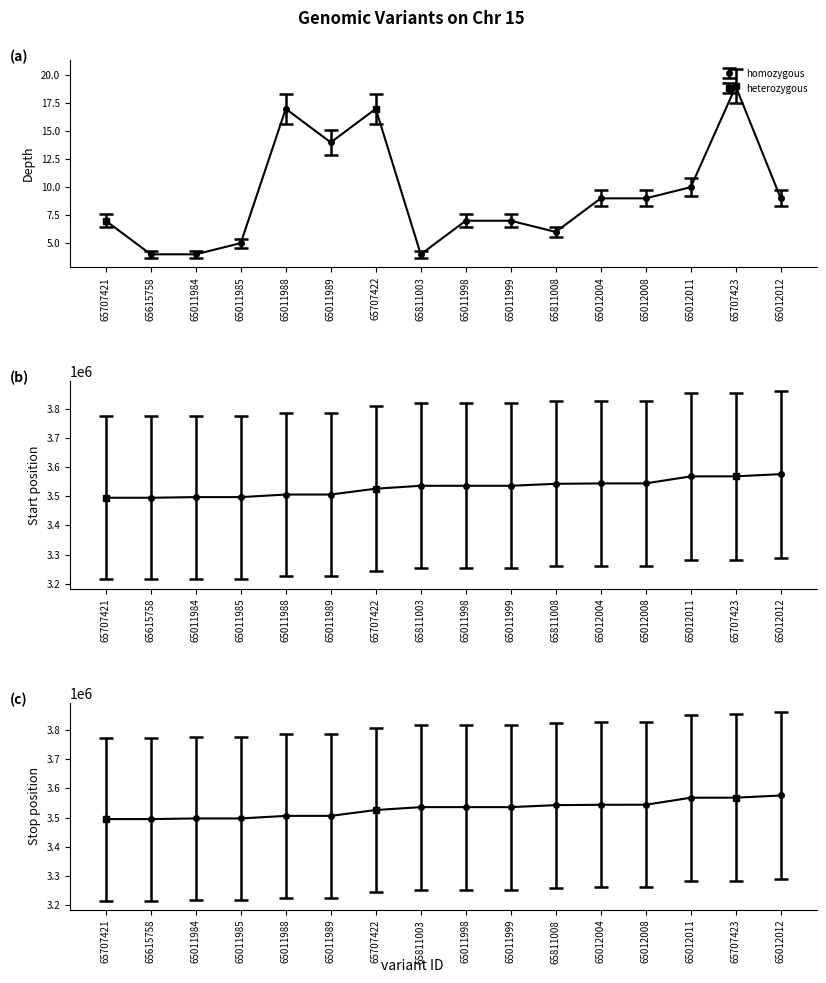

Is the value of stop at 65811003 greater than the value of start at 65707423?

No